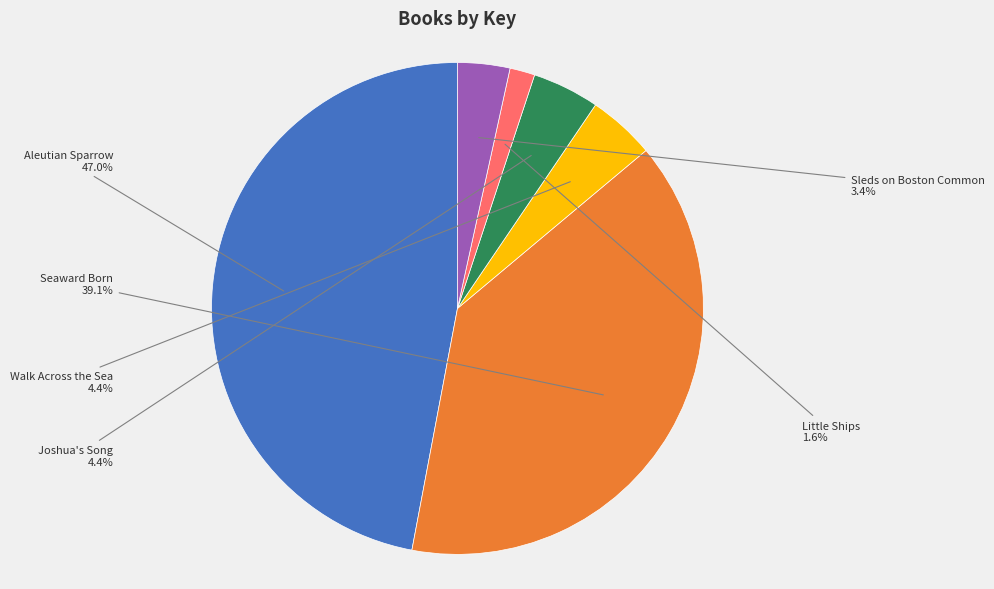

Is it true that Seaward Born is 39% of the pie?

True